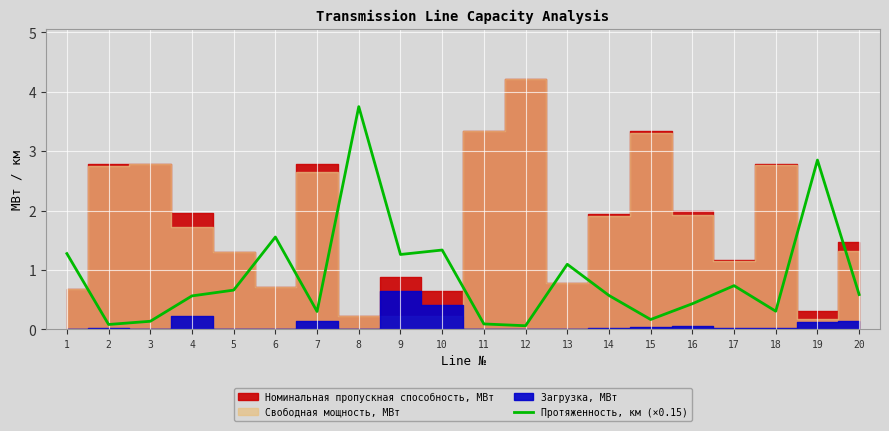

True or false: Протяженность, км (×0.15) has a value of 0.3 at 5.

False